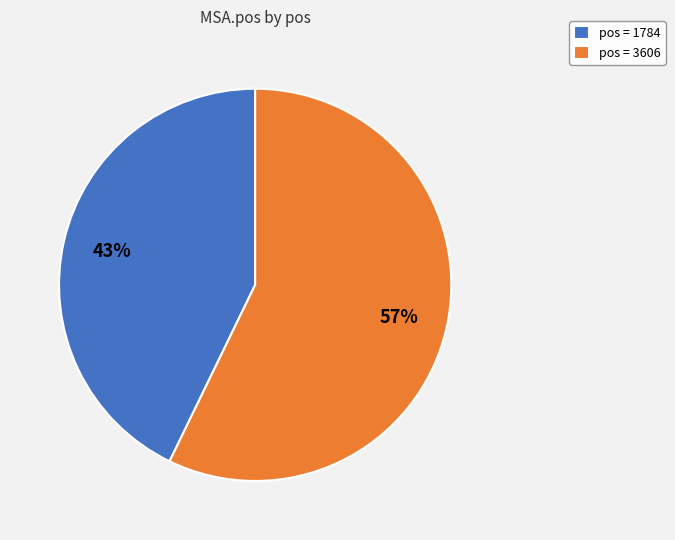

Between pos = 1784 and pos = 3606, which is larger?

pos = 3606